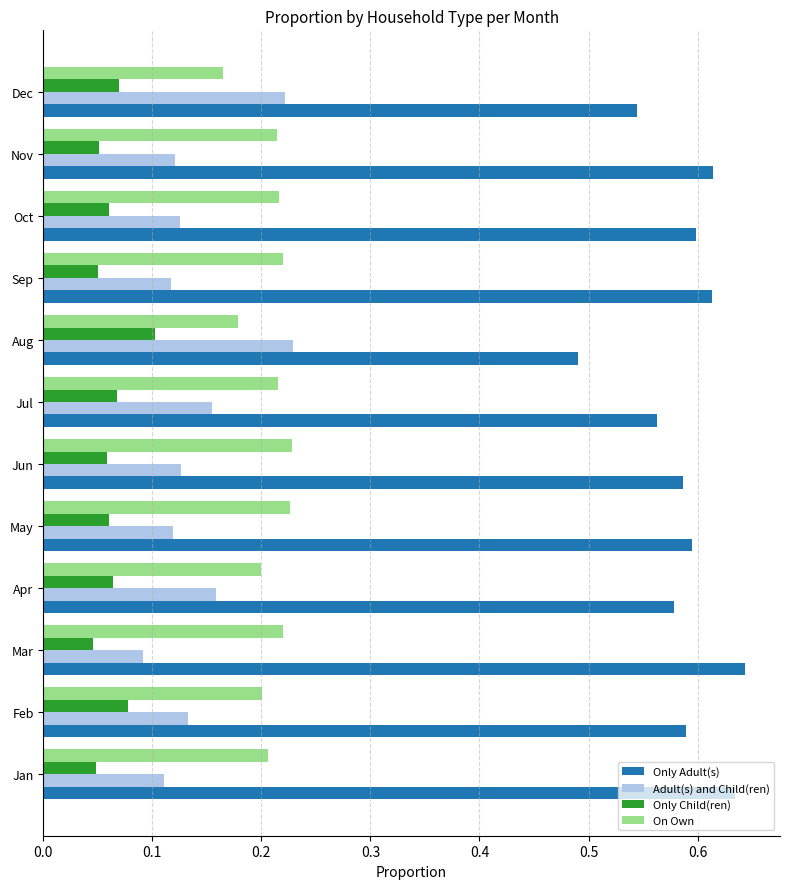

At which label does Only Adult(s) reach its peak?

Mar